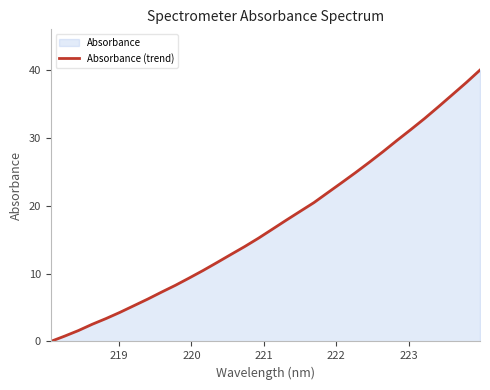

What is the greatest value displayed?

40.0